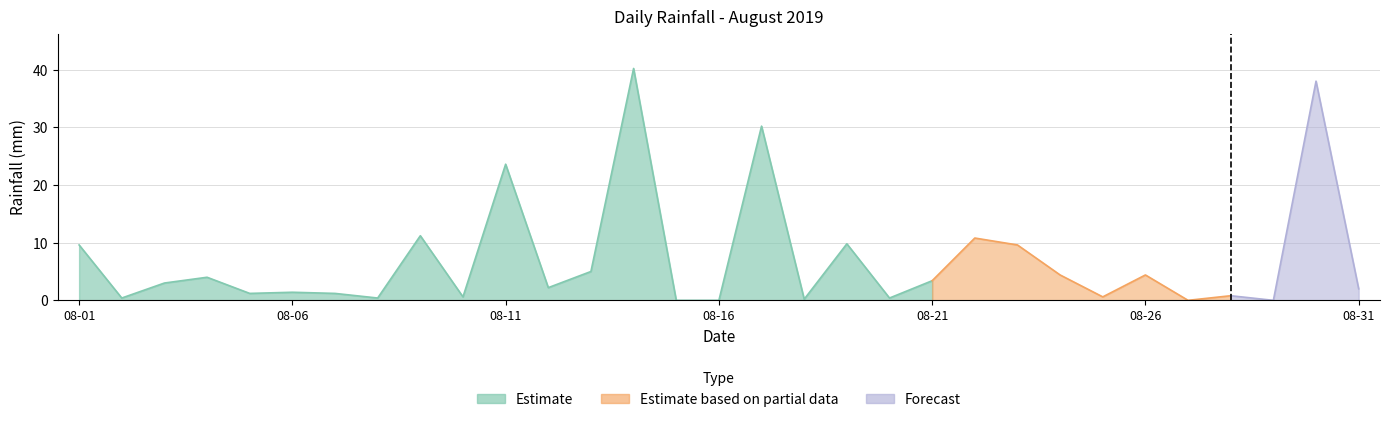

What is the difference between the second highest and minimum values?

38.0